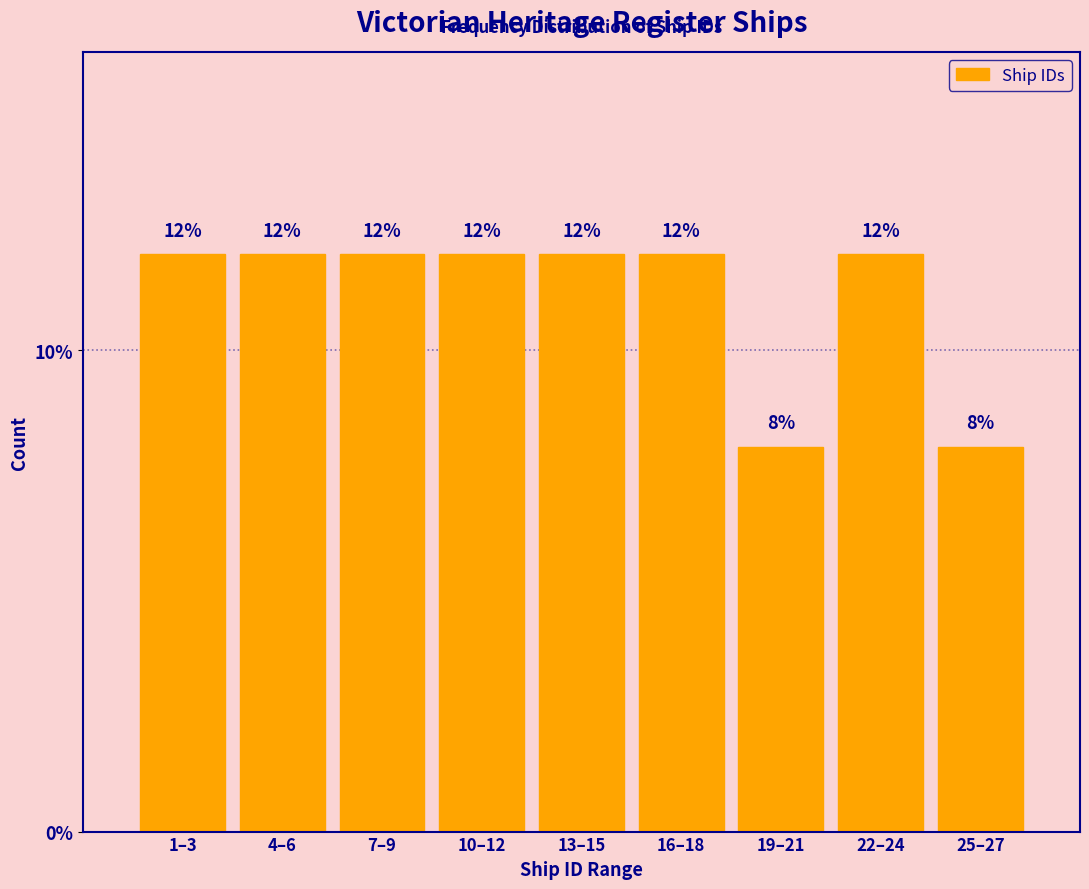

Reading right to left, list all the values displayed in this chart.

25–27=8	22–24=12	19–21=8	16–18=12	13–15=12	10–12=12	7–9=12	4–6=12	1–3=12